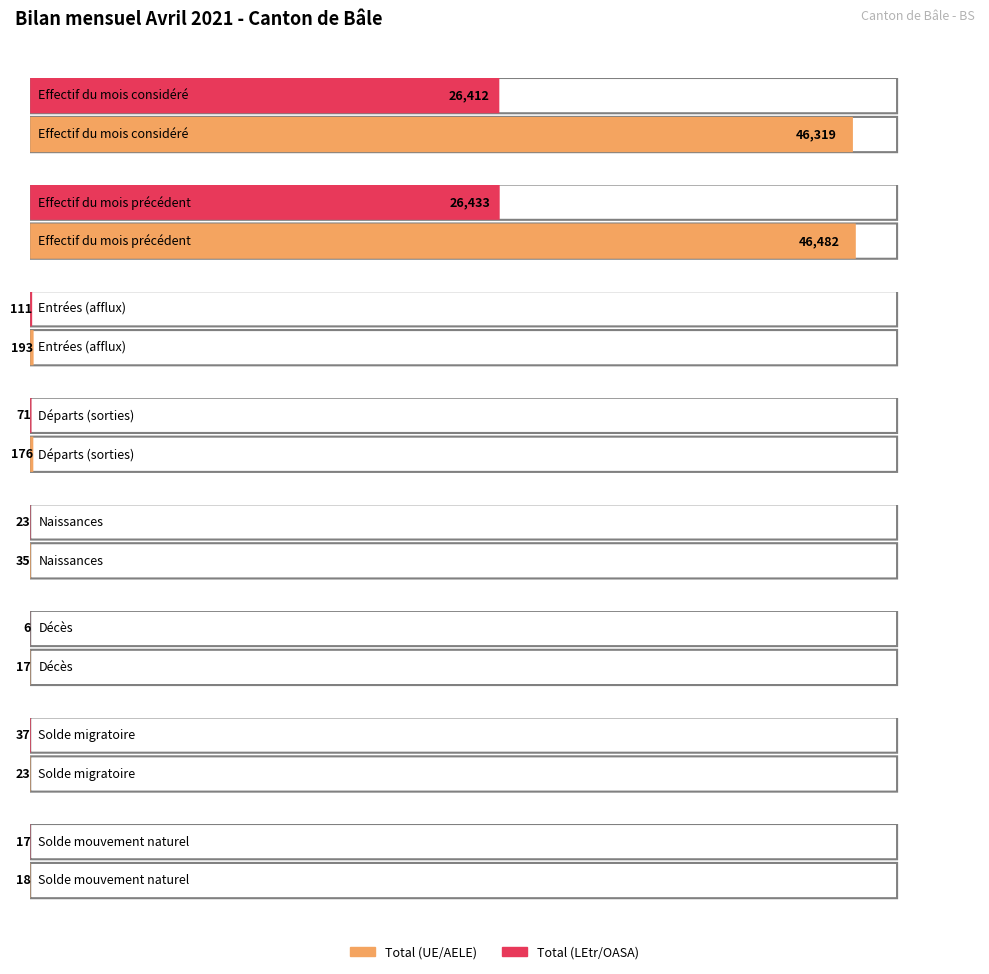

The Total (UE/AELE) series shows 193 at 2. True or false?

True